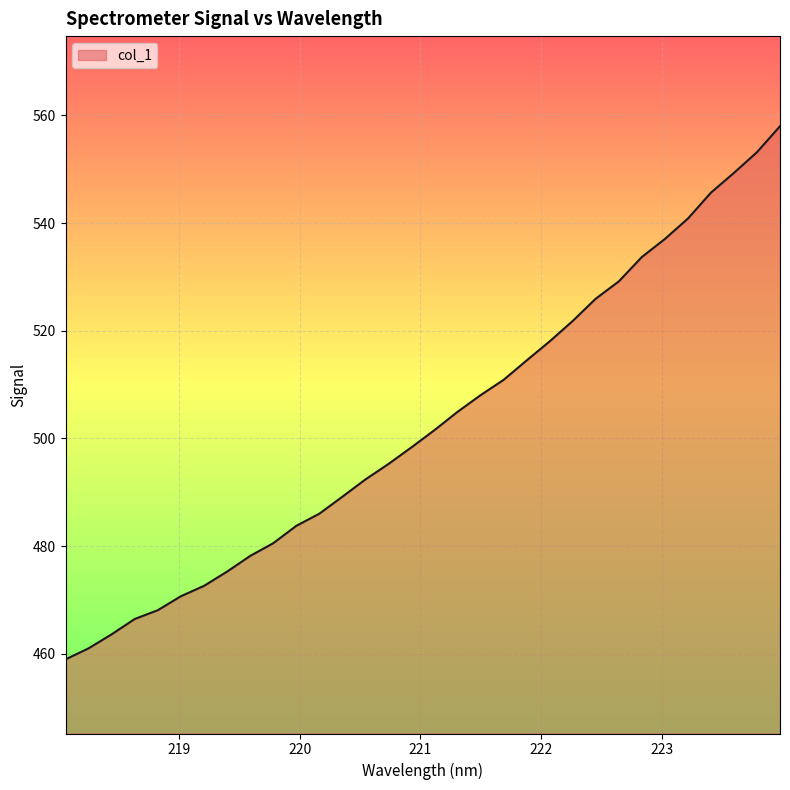

What is the minimum value shown in the chart?

459.0